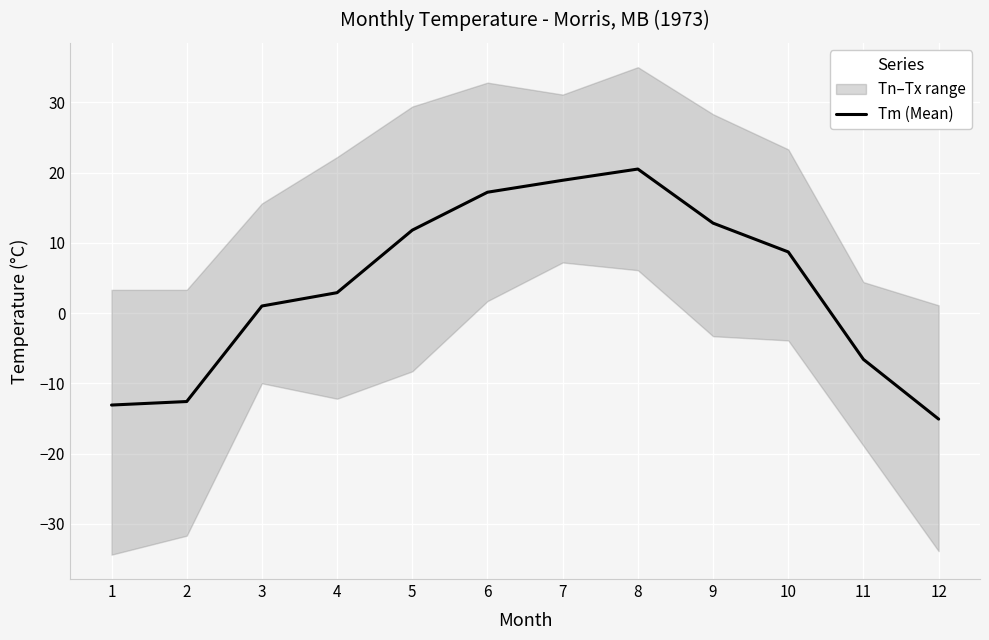

Between 10 and 9, which is larger?

9